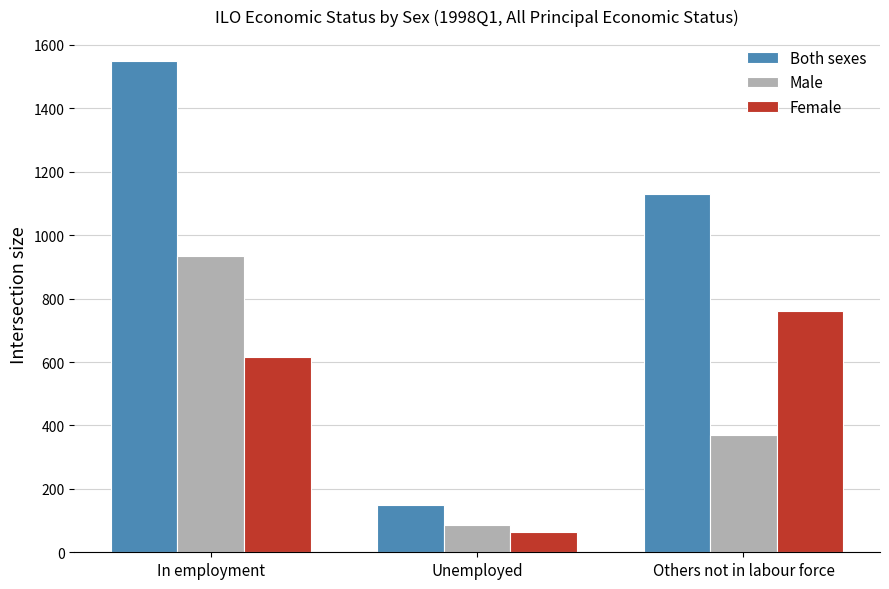

At which label is Female closest to 411?

In employment